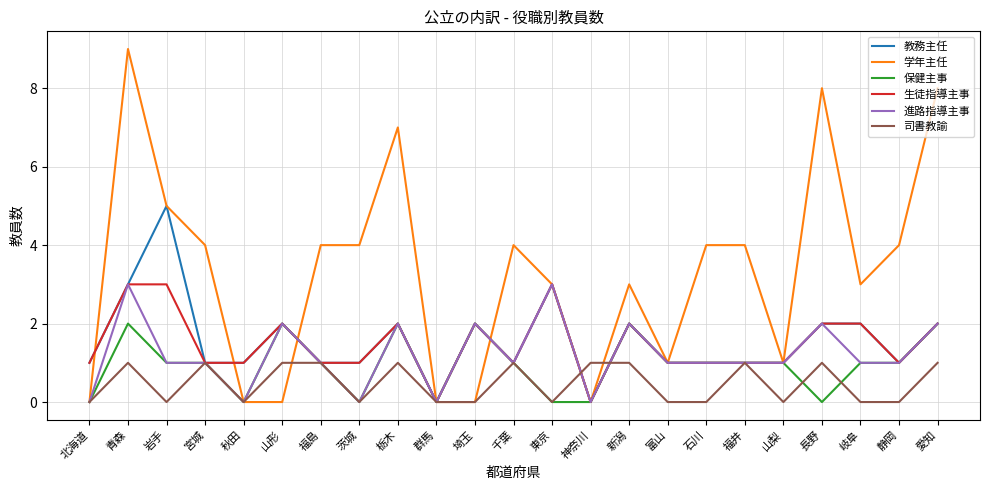

Which series has the largest total across all categories?

学年主任